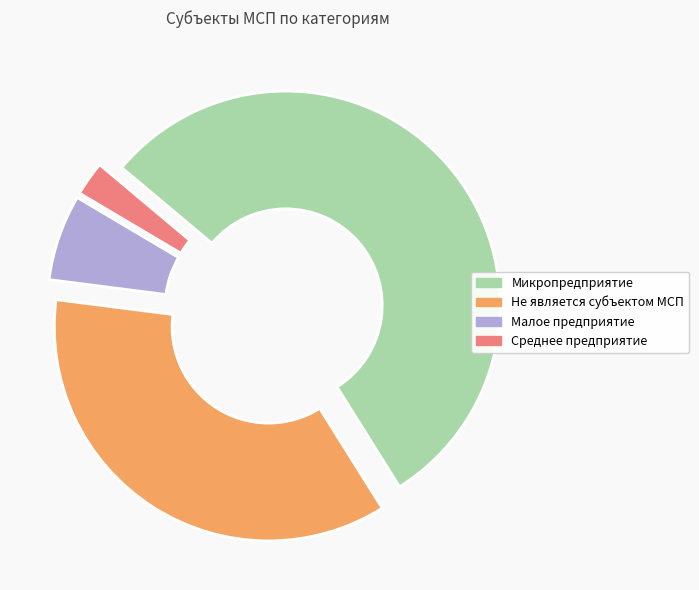

Which slice represents more than half of the pie?

Микропредприятие